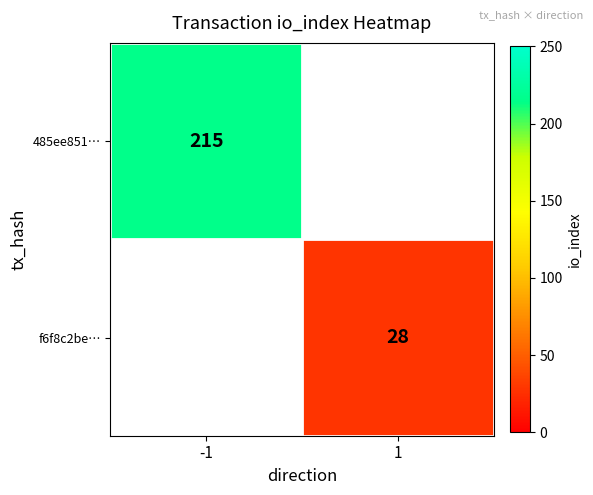

Count the number of categories in the chart.

2